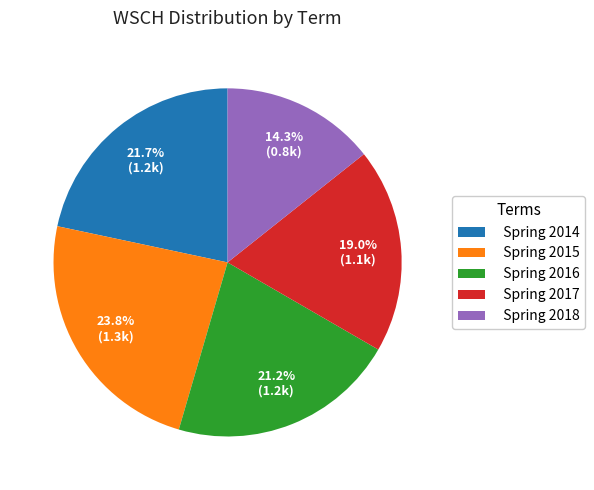

Is there a majority slice in this chart?

No